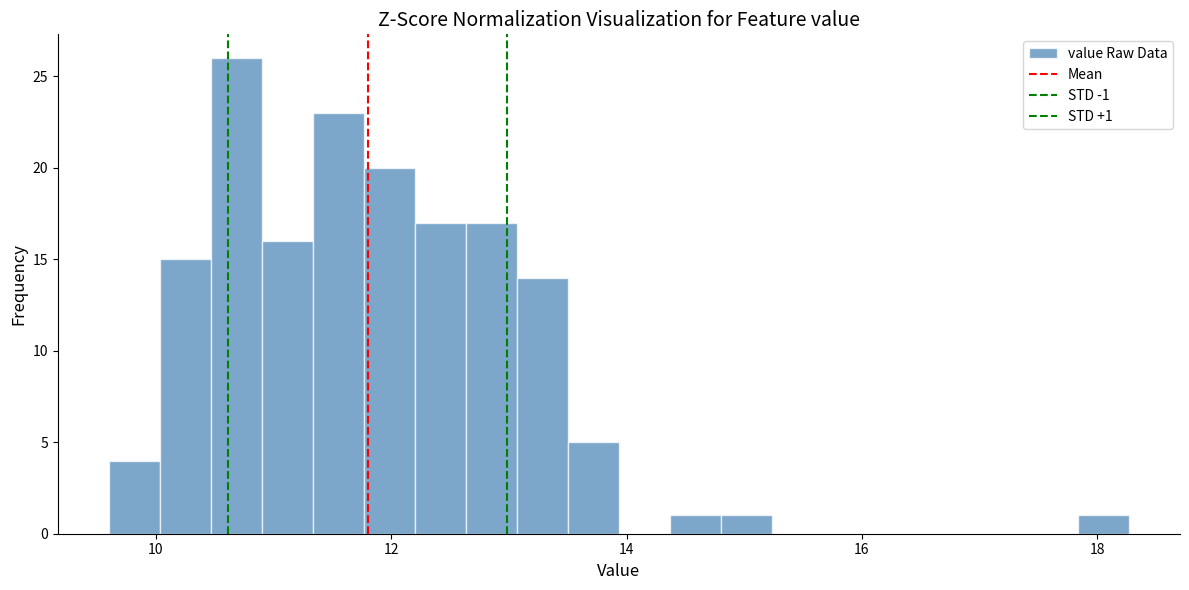

Read against the x-axis, roughly where is the centre of the tallest bar?

10.6